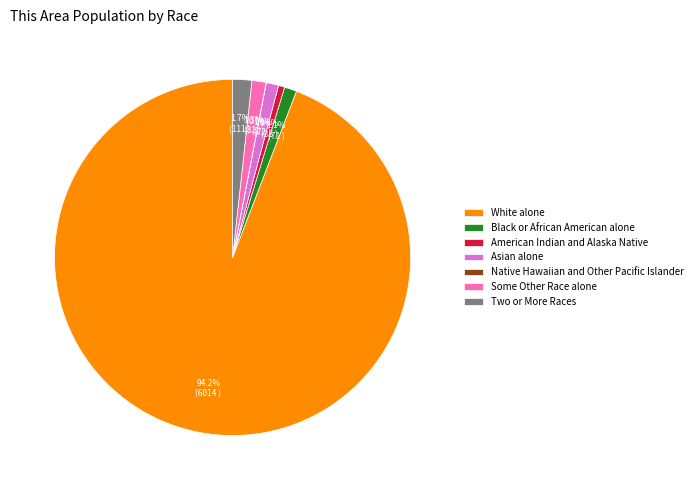

What percentage is the American Indian and Alaska Native slice, to the nearest percent?

1%